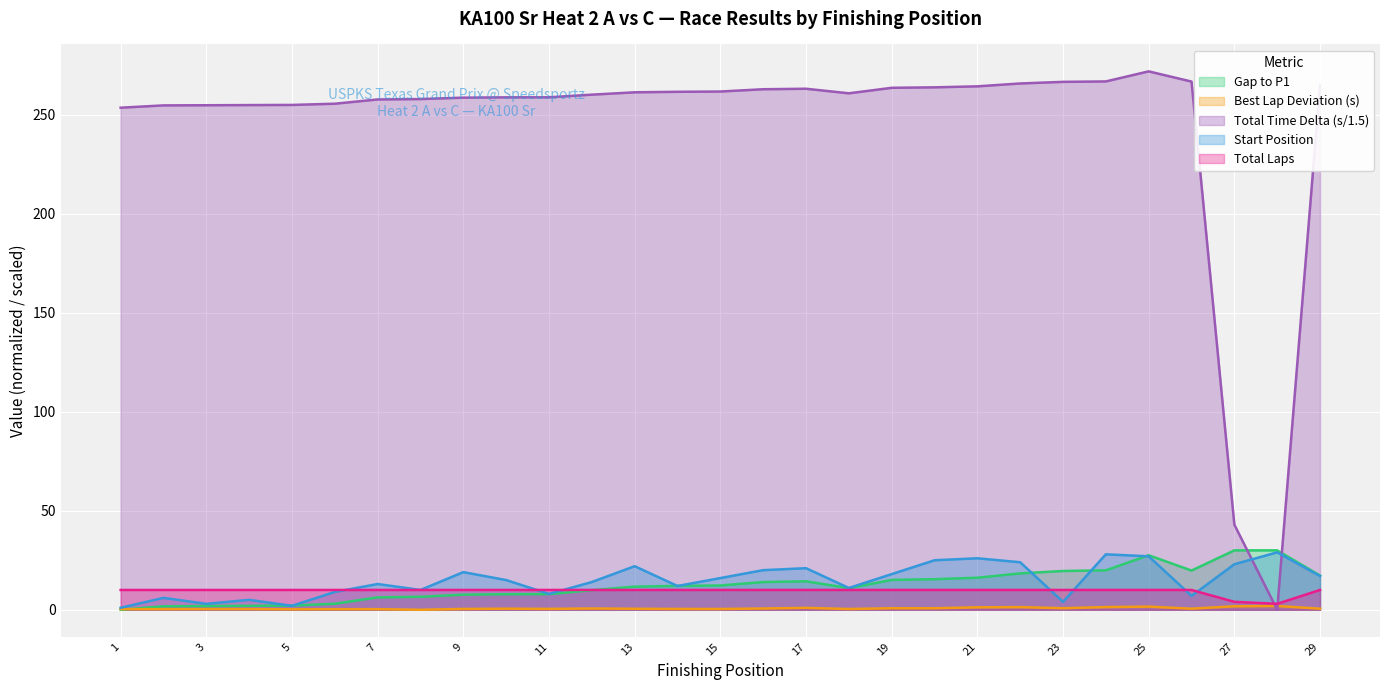

The Start Position series shows 27.0 at 29. True or false?

False